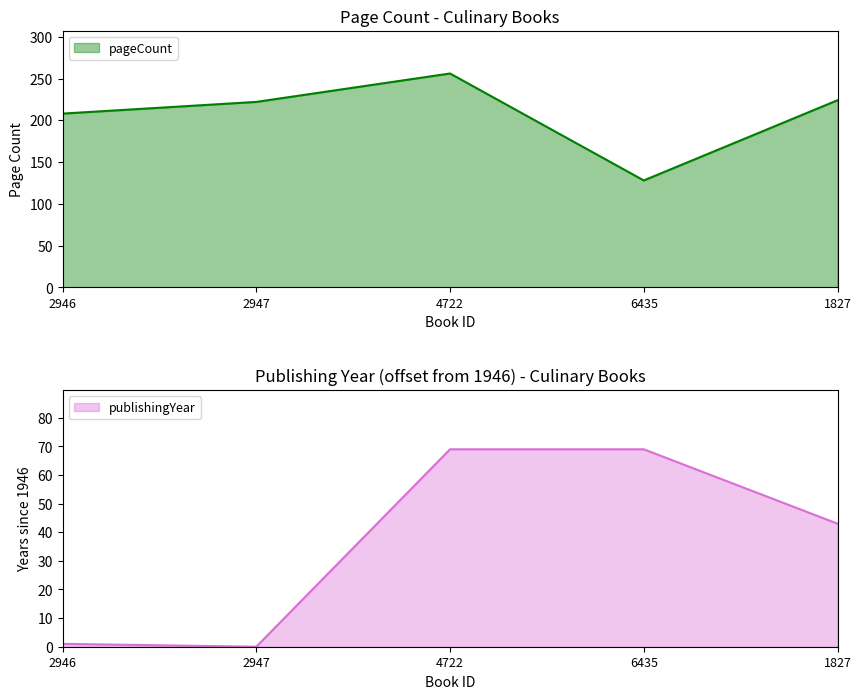

True or false: publishingYear has more than 2 interior local peaks.

False